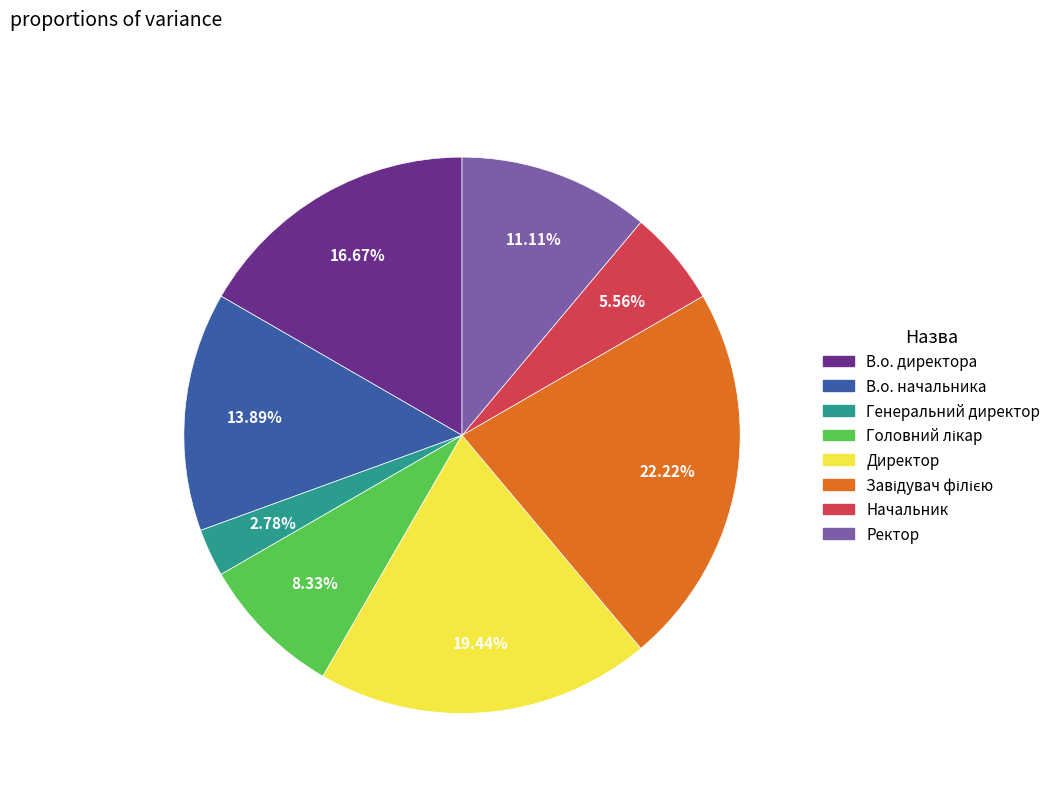

Is it true that В.о. начальника is 1% of the pie?

False